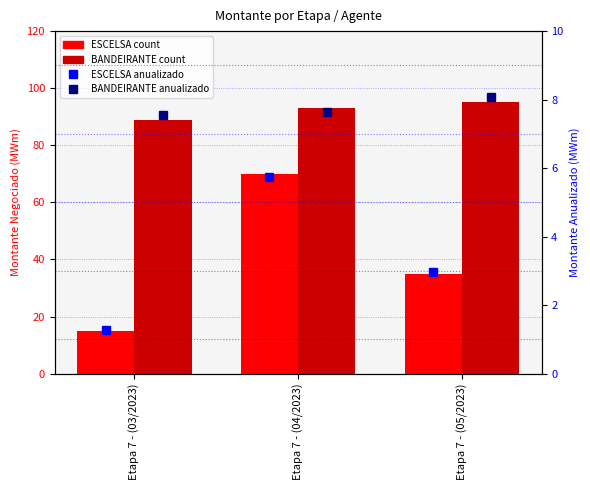

Count the BANDEIRANTE Anualizado values in the range 7 to 8.

2